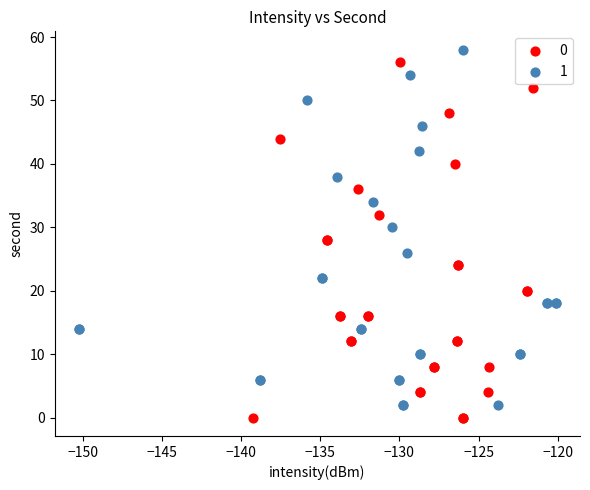

What are all the series names shown in the legend?

0, 1